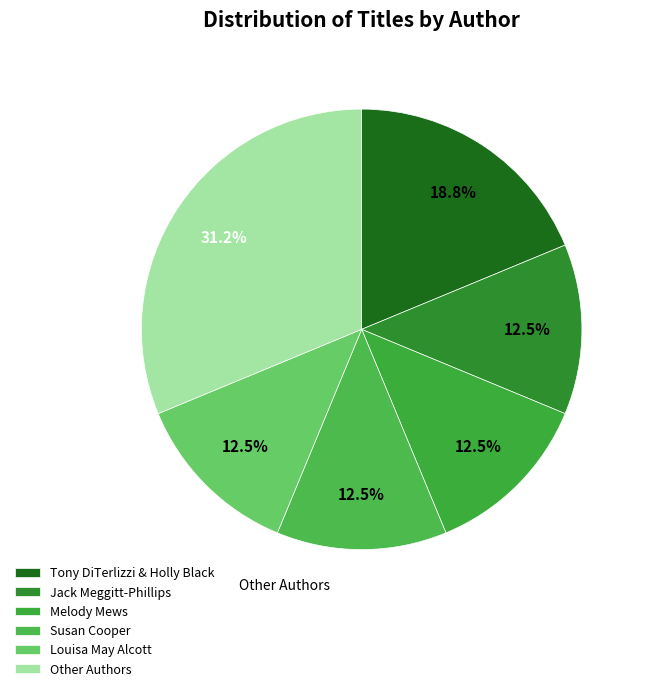

How many slices are in this pie chart?

6